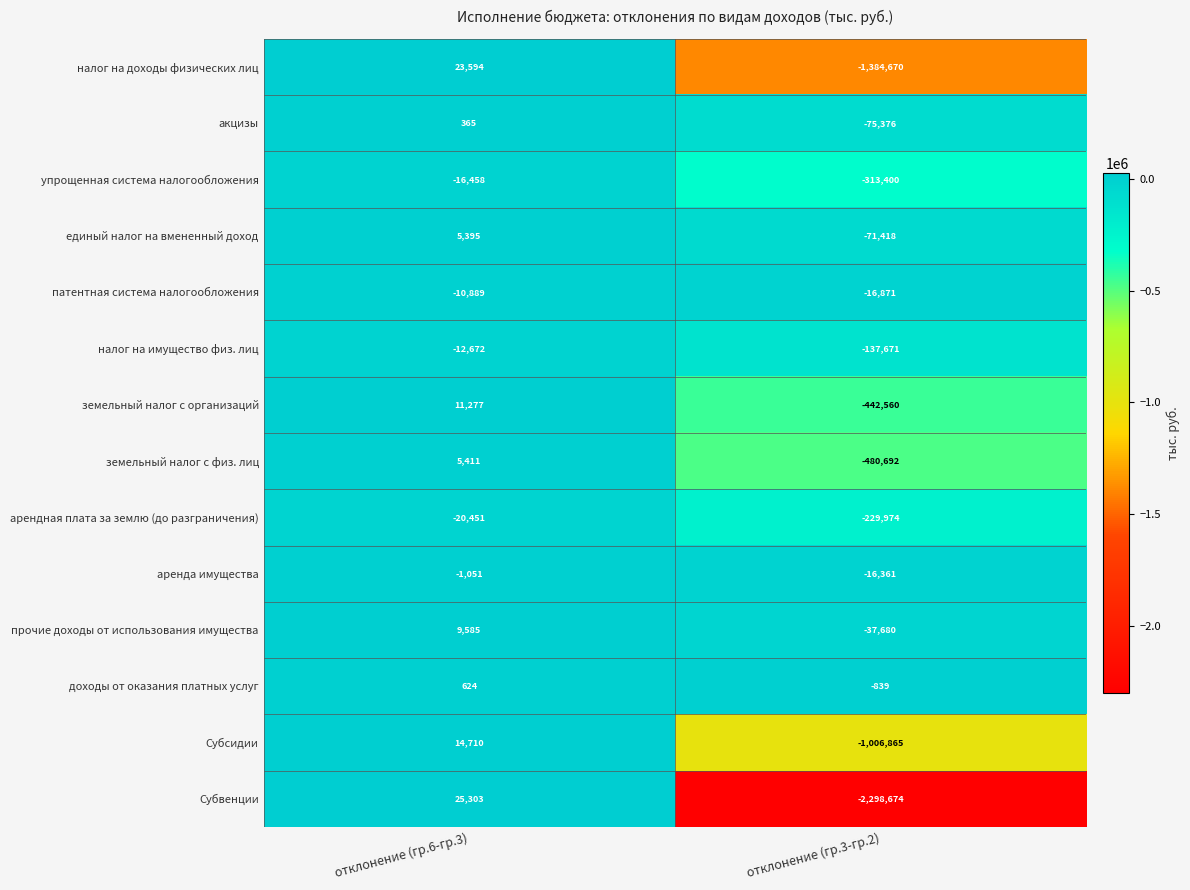

True or false: земельный налог с физ. лиц has a value of 5411 at отклонение (гр.6-гр.3).

True